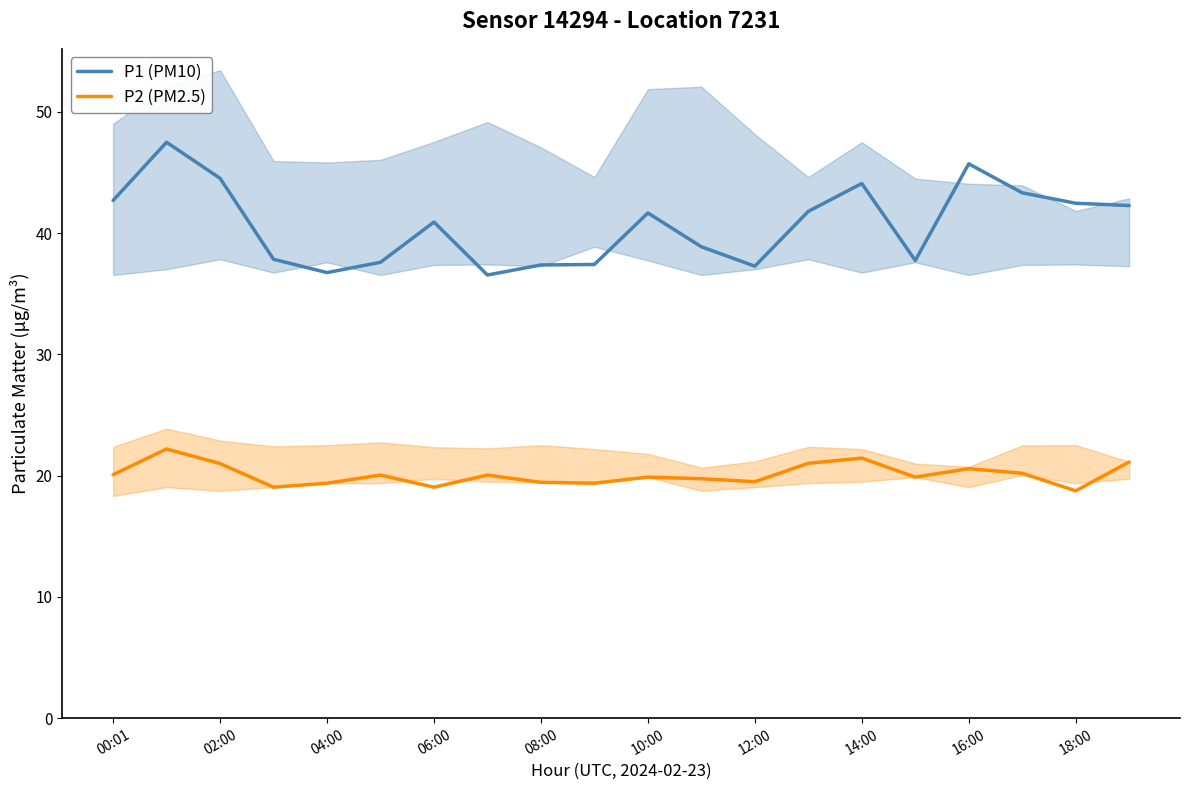

At how many categories does at least one series exceed 33?

20